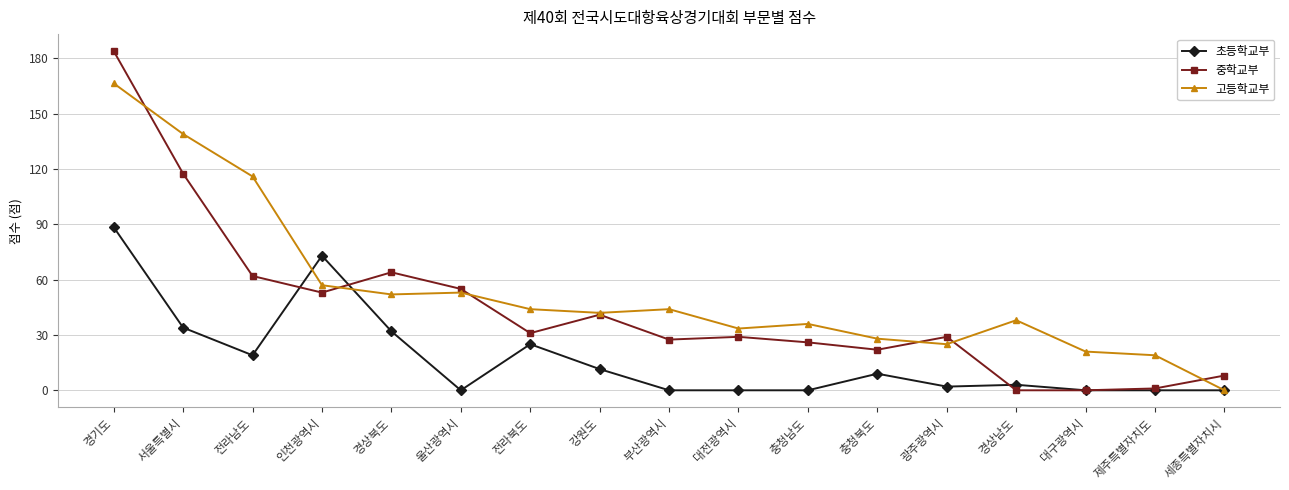

List the series in order of their peak value, highest first.

중학교부, 고등학교부, 초등학교부